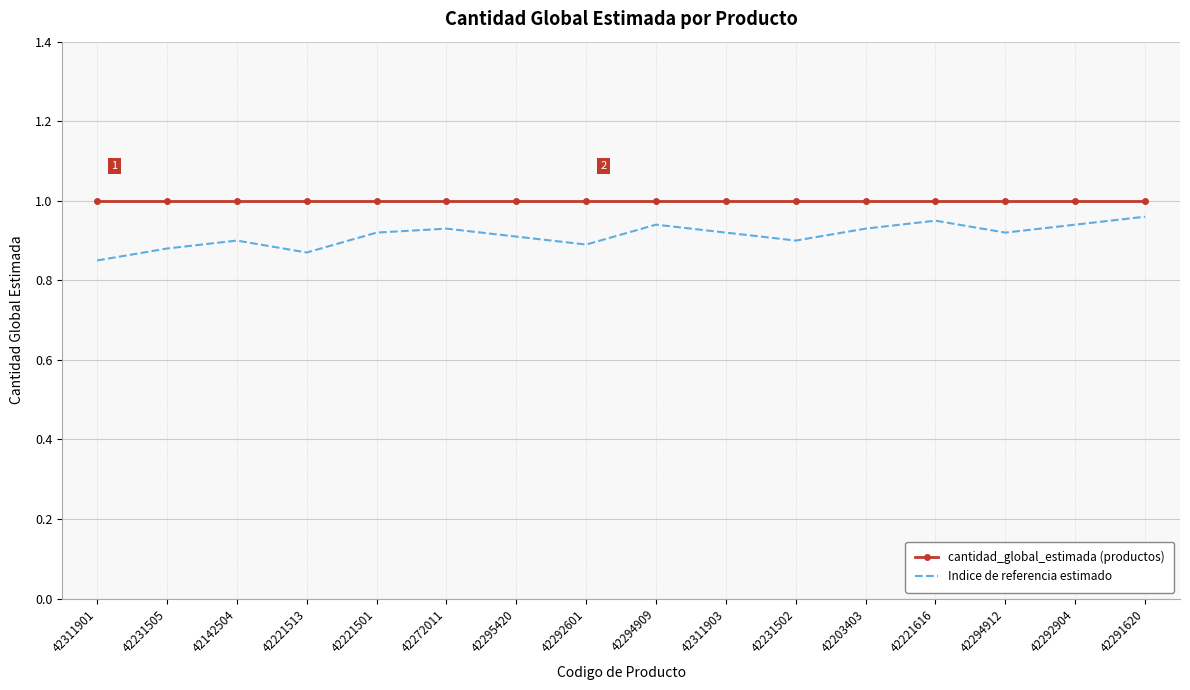

What position from the right is 42221616?

4